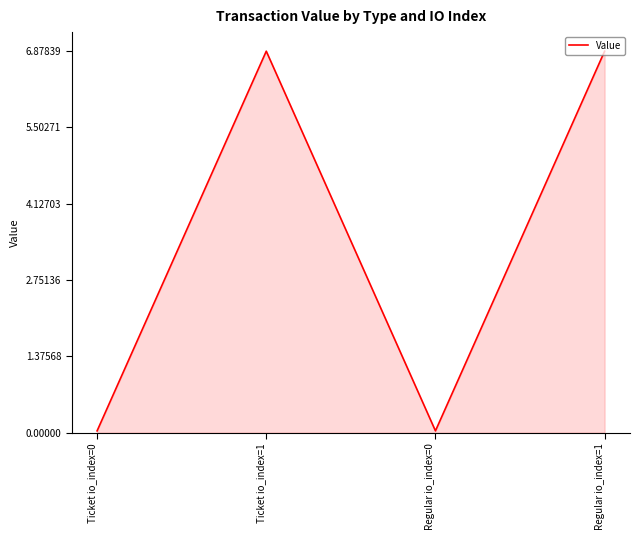

The value at Regular io_index=1 is 6.9. True or false?

True